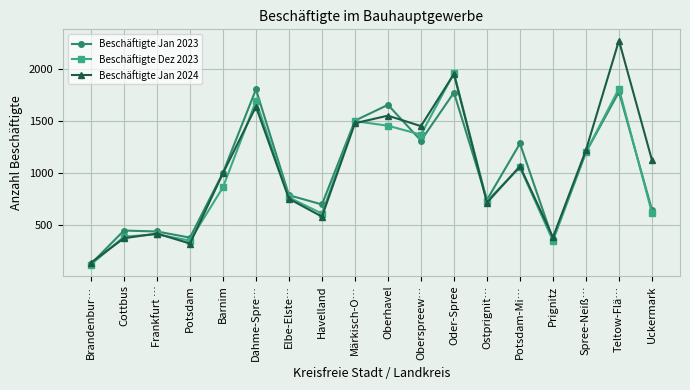

At how many categories does at least one series exceed 1160?

8